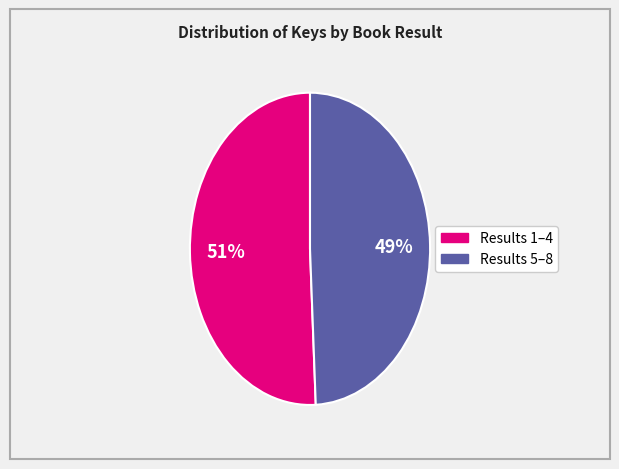

Does any single category account for the majority?

Yes